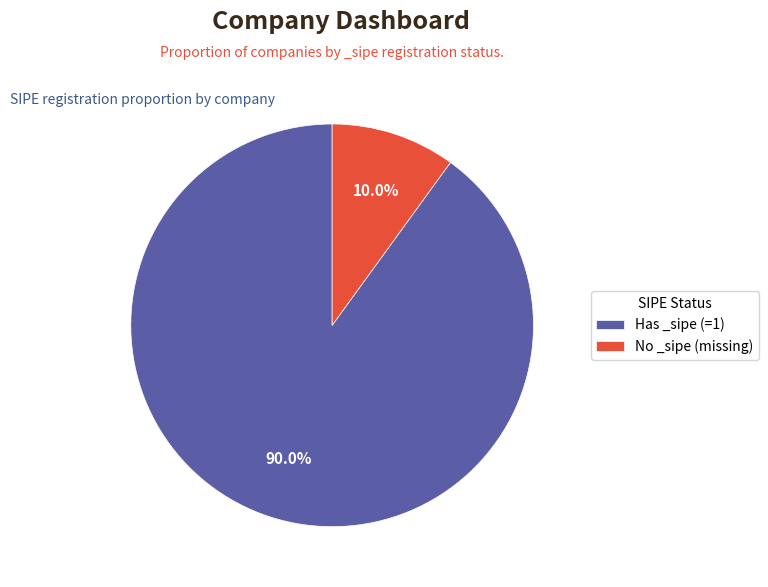

What is the largest slice in the pie chart?

Has _sipe (=1)